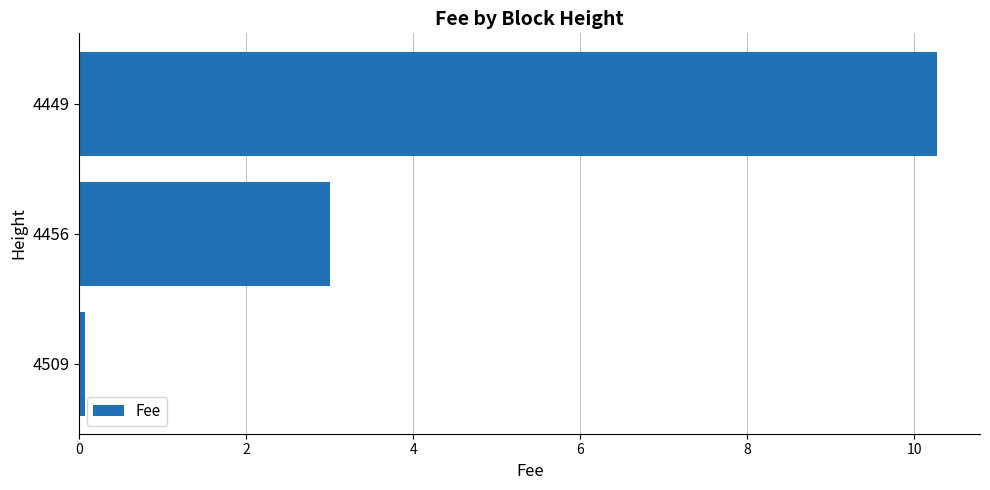

Does the chart contain stacked bars?

No